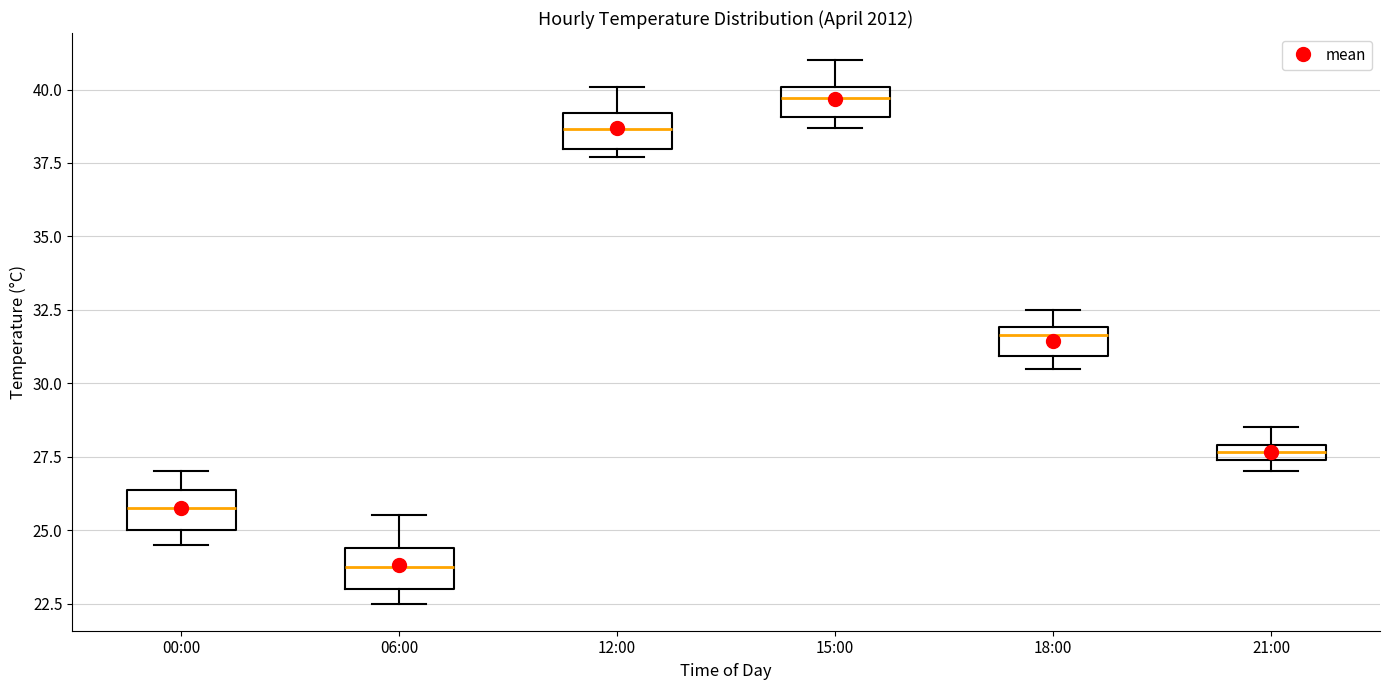

Where does the upper whisker of the box for 12:00 end on the y-axis? The values are not printed on the chart, so give them approximately, as read against the axis.

40.0